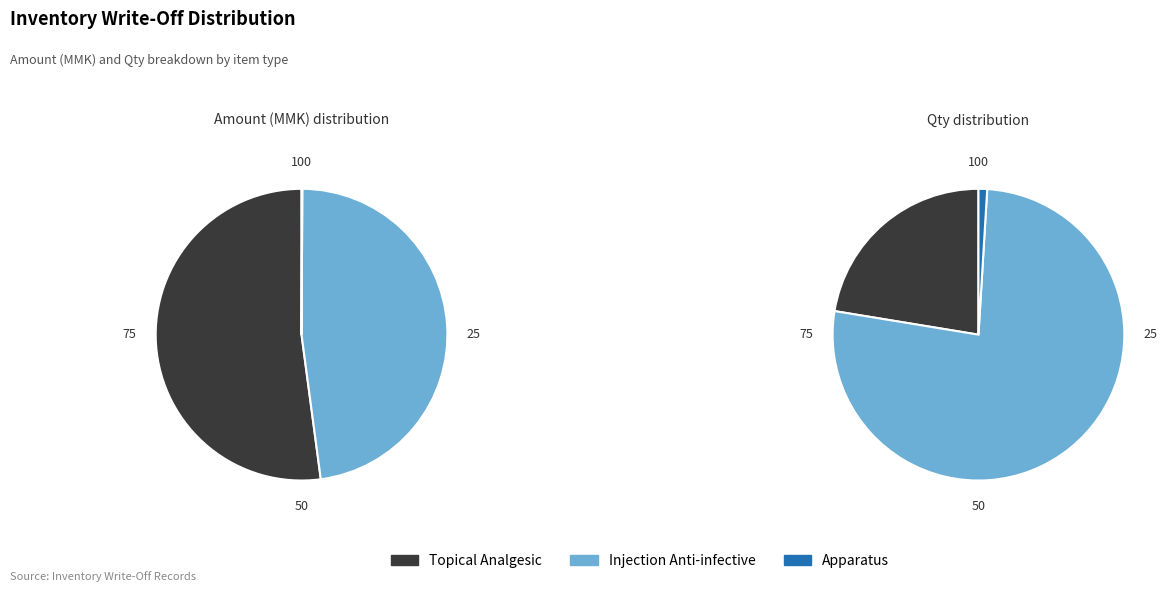

Combined, do Nise gel 20g (Topical Analgesic) and inj Metro IV 100mg (Injection Anti-infective) account for over 50%?

Yes